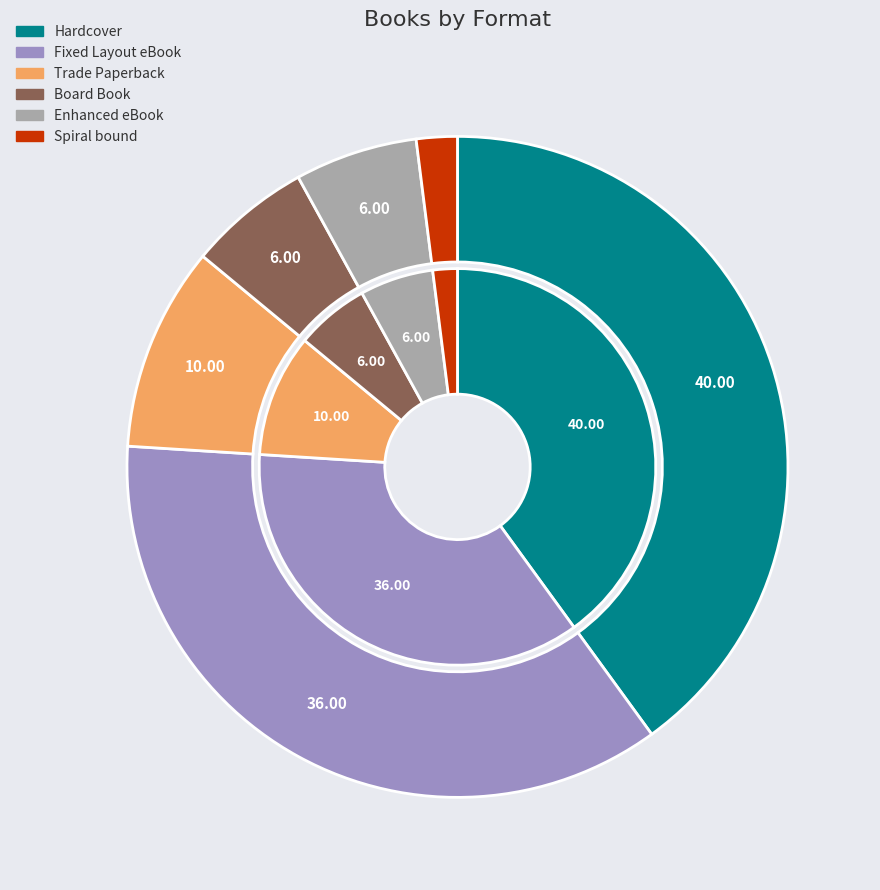

Is there any slice that represents more than half of the pie?

No